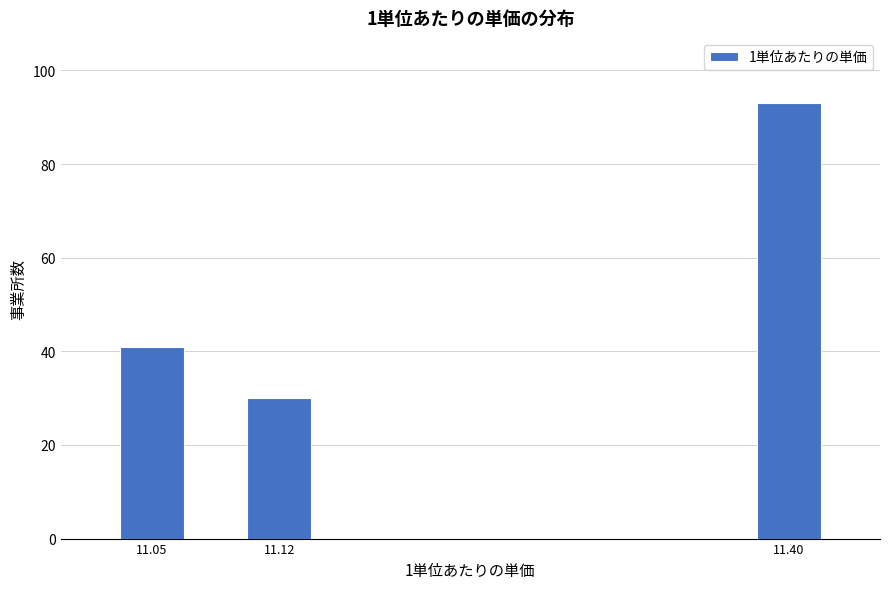

Reading left to right, list all the values displayed in this chart.

41	30	93